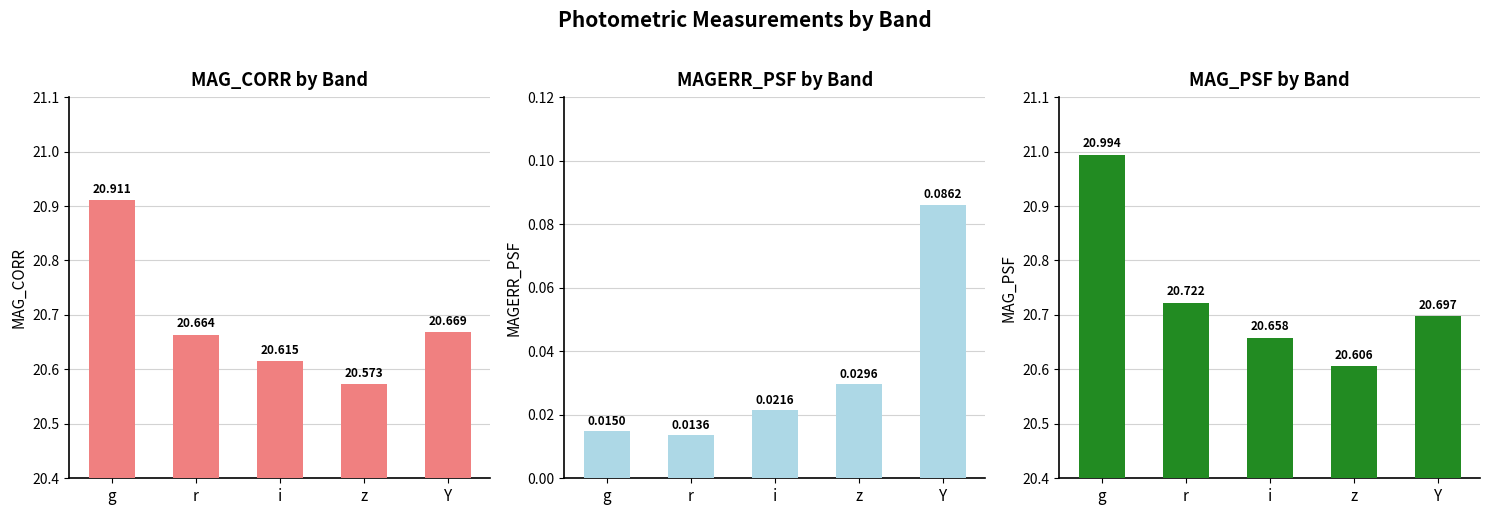

How many MAGERR_PSF values are between 0 and 1?

5